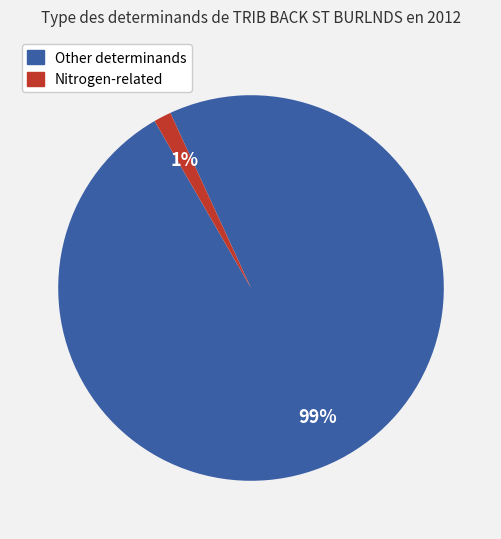

Rank the categories by value from lowest to highest.

Nitrogen-related, Other determinands